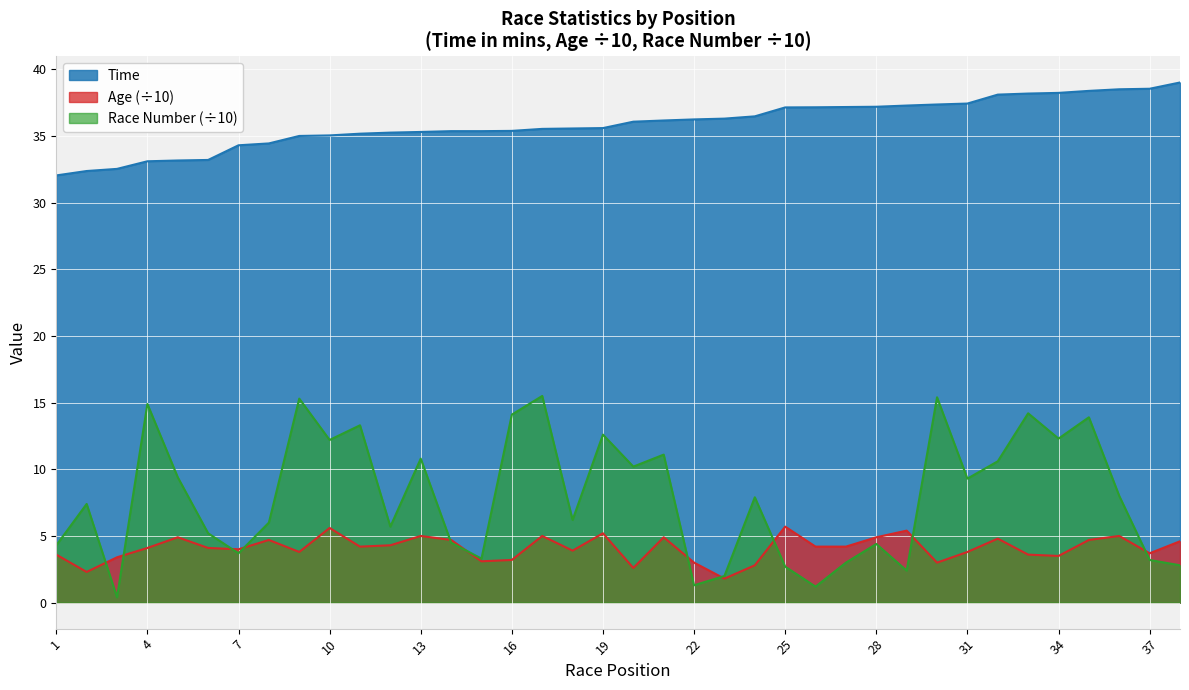

True or false: Age (÷10) and Time intersect in this chart.

False